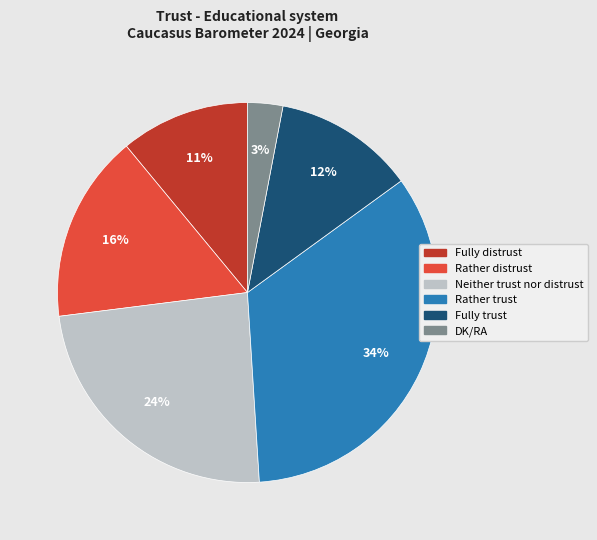

To the nearest percent, what is the difference between the Fully trust and Fully distrust slice percentages?

1%